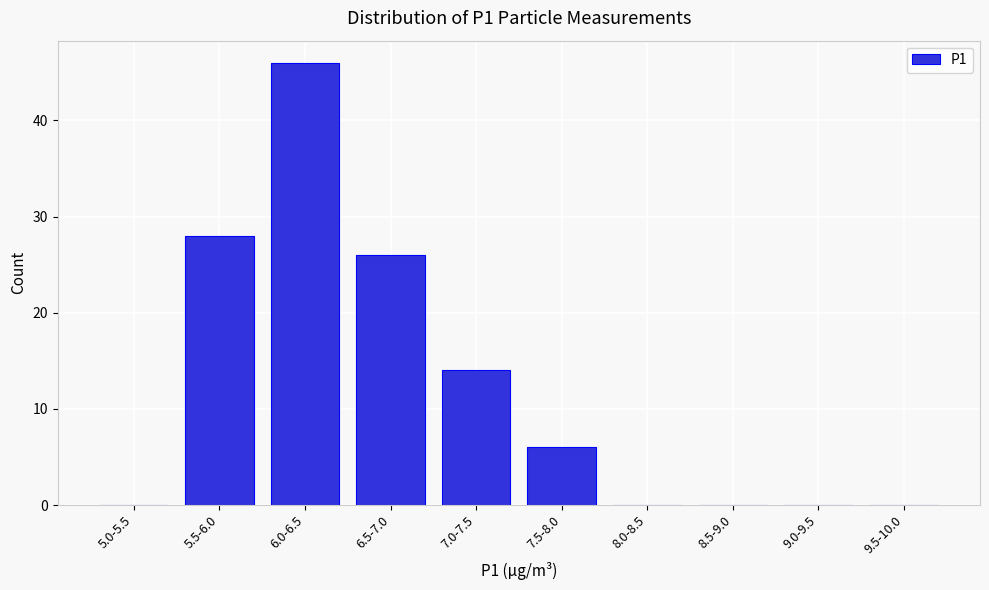

Reading left to right, transcribe all the data shown in this chart.

5.0-5.5=0	5.5-6.0=28	6.0-6.5=46	6.5-7.0=26	7.0-7.5=14	7.5-8.0=6	8.0-8.5=0	8.5-9.0=0	9.0-9.5=0	9.5-10.0=0